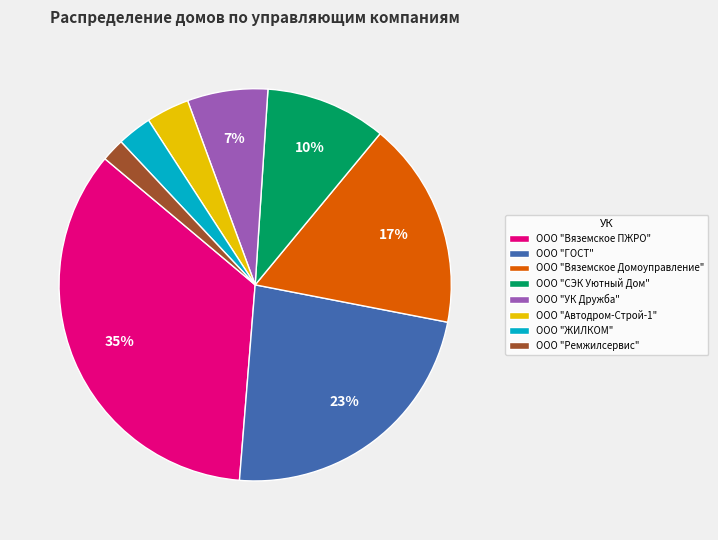

To the nearest percent, what is the difference between the largest and smallest slice percentages?

33%